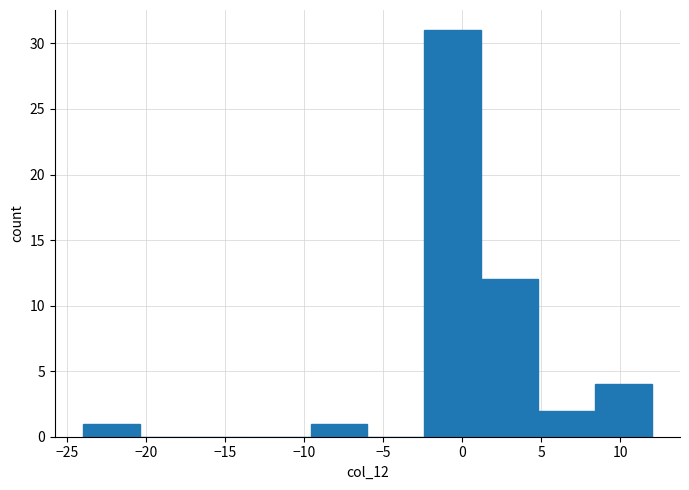

What is the height of the bar covering 1.2 to 4.8 on the x-axis? Neither the bar edges nor the heights are printed on the chart, so give them approximately, as read against the axes.

12